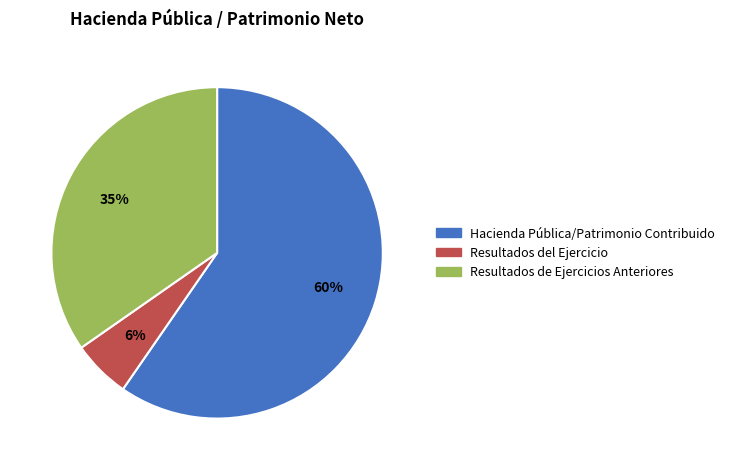

Which category has the smallest portion of the pie?

Resultados del Ejercicio